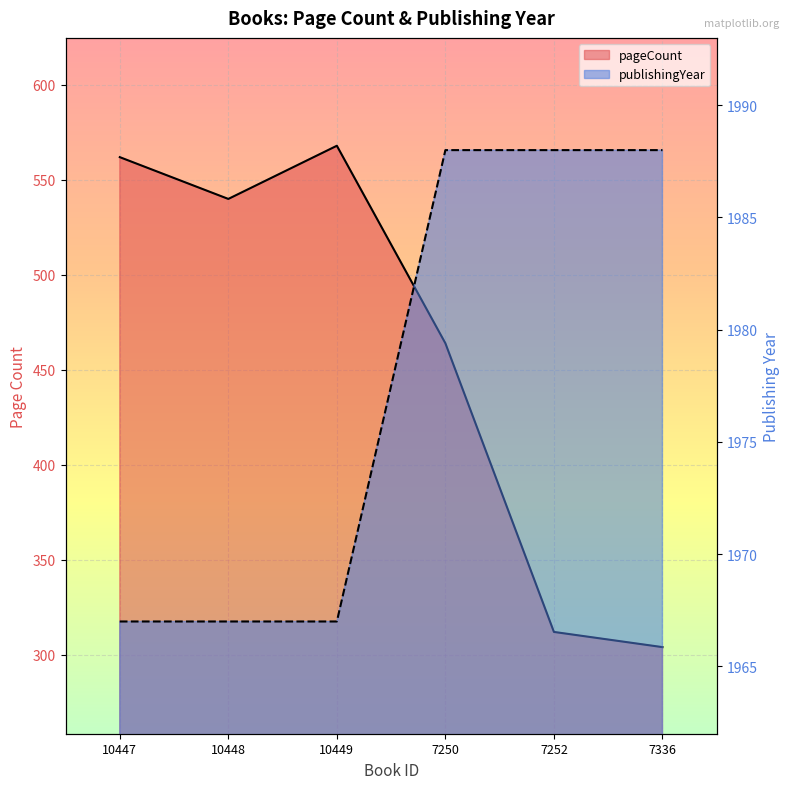

At which category is the sum across all series the highest?

10449